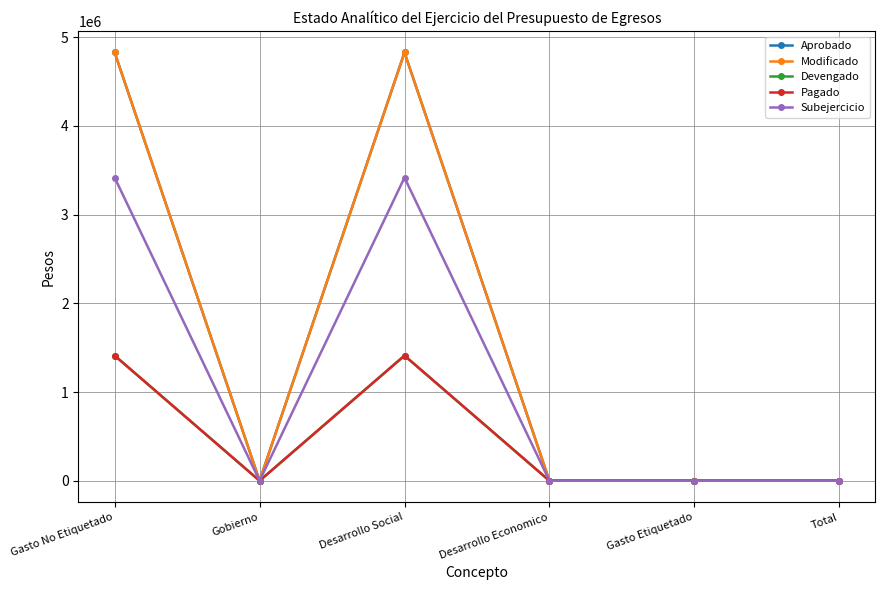

Does the chart have visible grid lines?

Yes